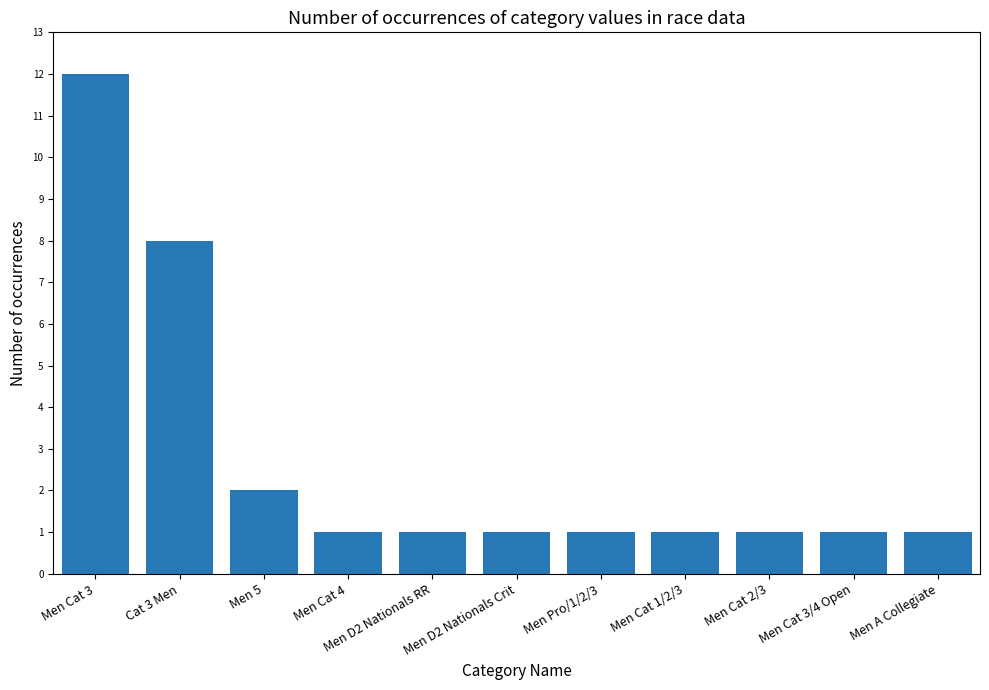

Which label corresponds to the largest value in the chart?

Men Cat 3